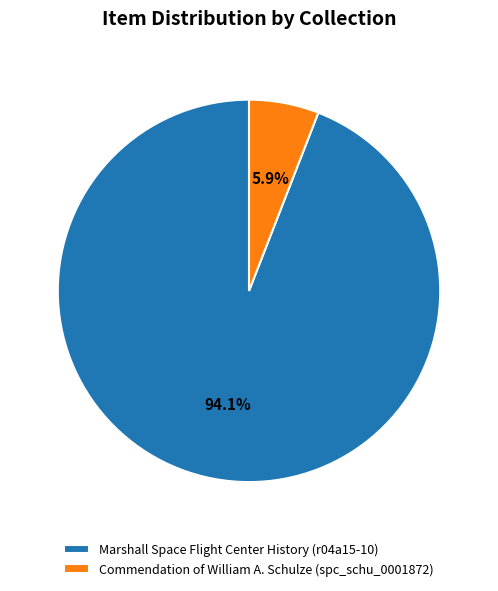

Does Commendation of William A. Schulze (spc_schu_0001872) represent more than half of the total?

No